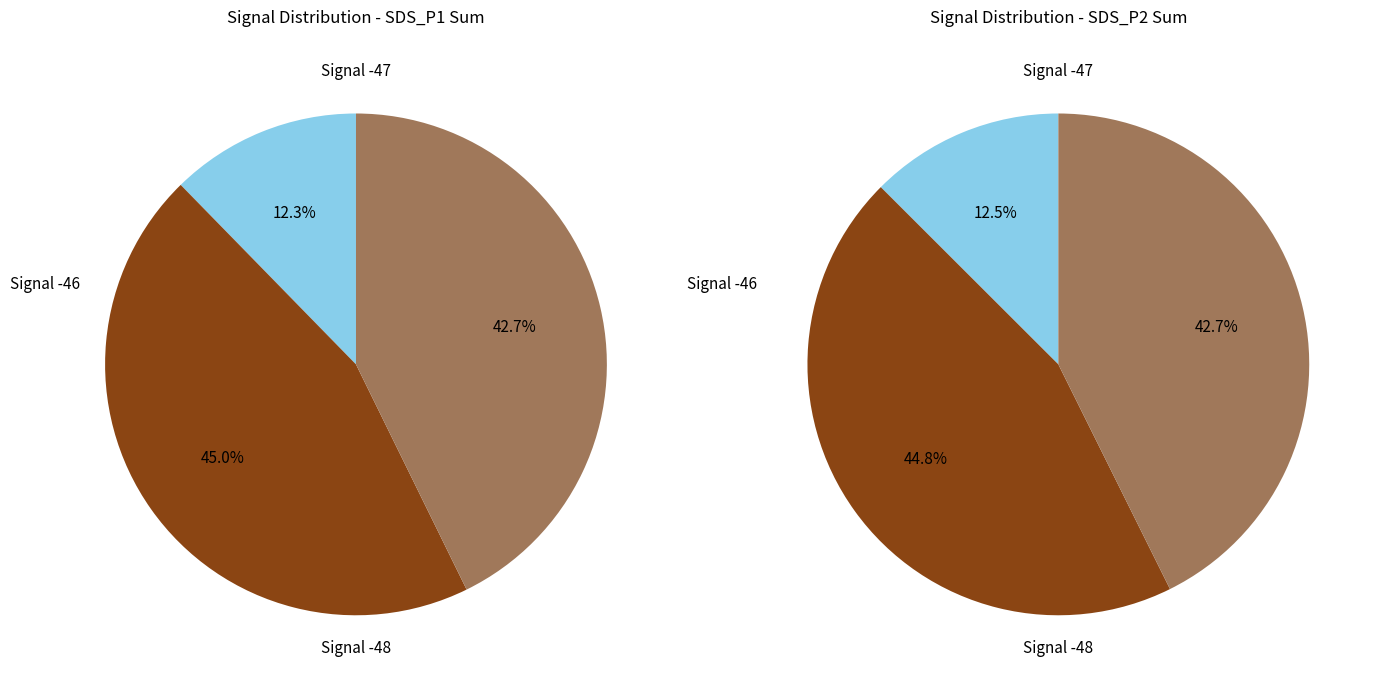

What is the smallest slice in the pie chart?

-47